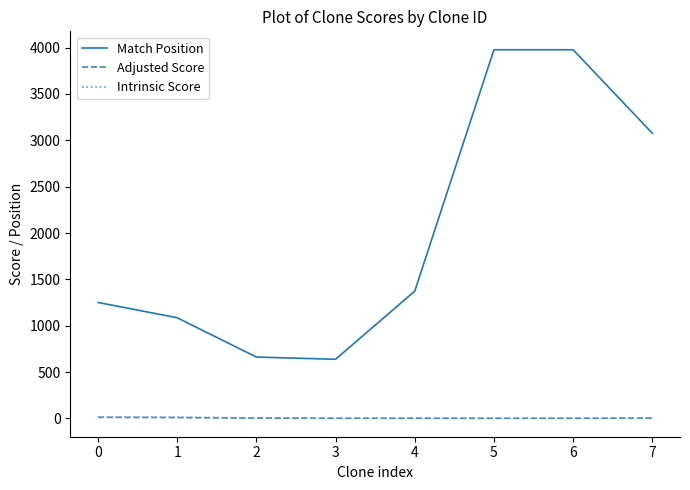

What is the spread (max minus min) of values at 7?

3074.5